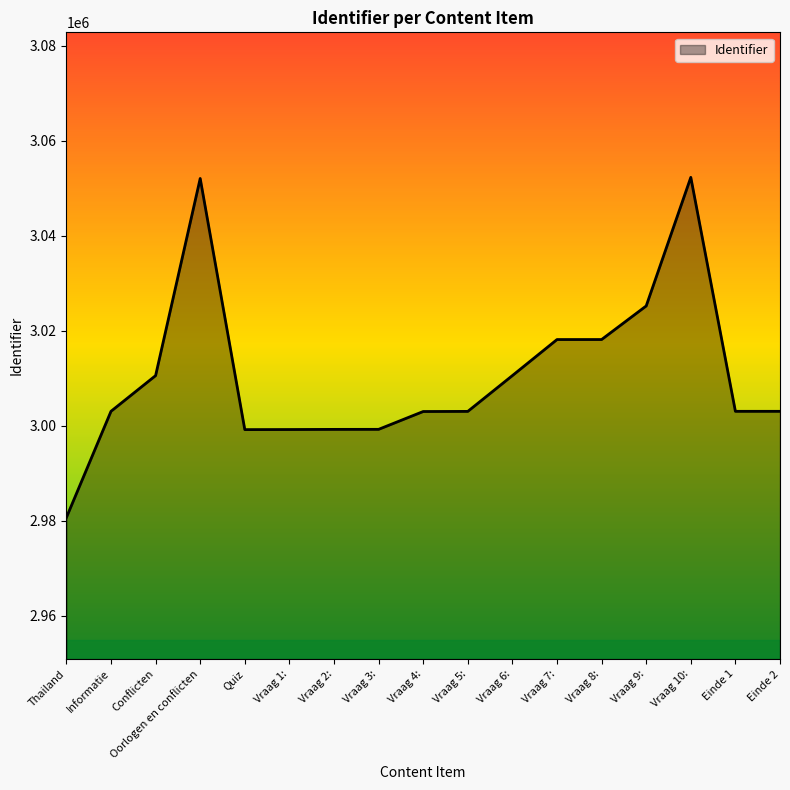

What is the approximate value at Vraag 1:?

2999205